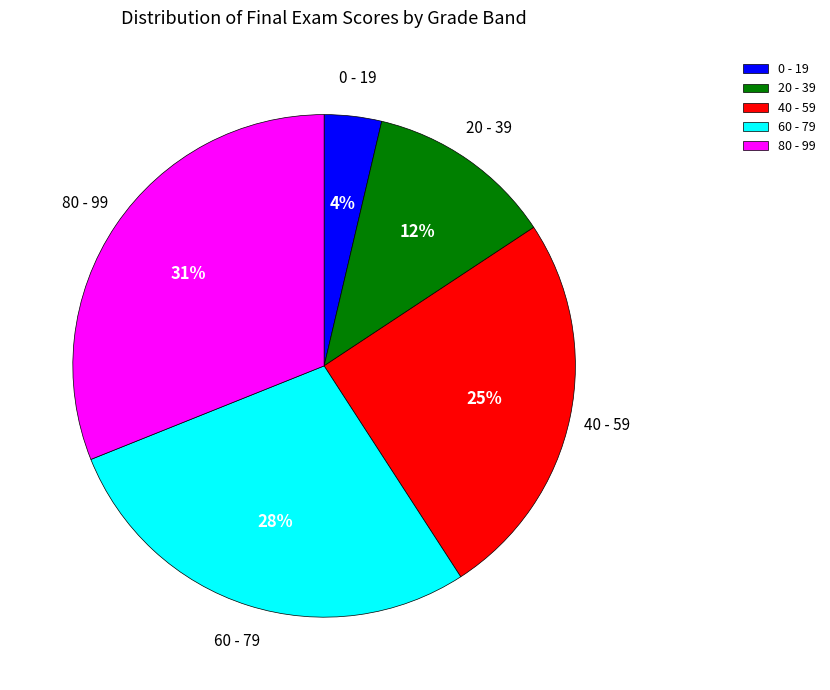

To the nearest percent, what percentage of the pie is 20 - 39?

12%